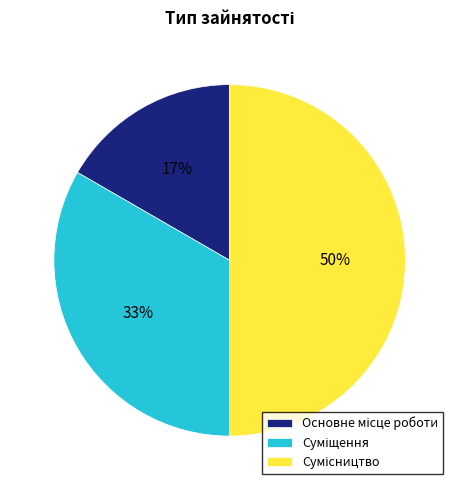

To the nearest percent, what is the difference between the largest and smallest slice percentages?

33%